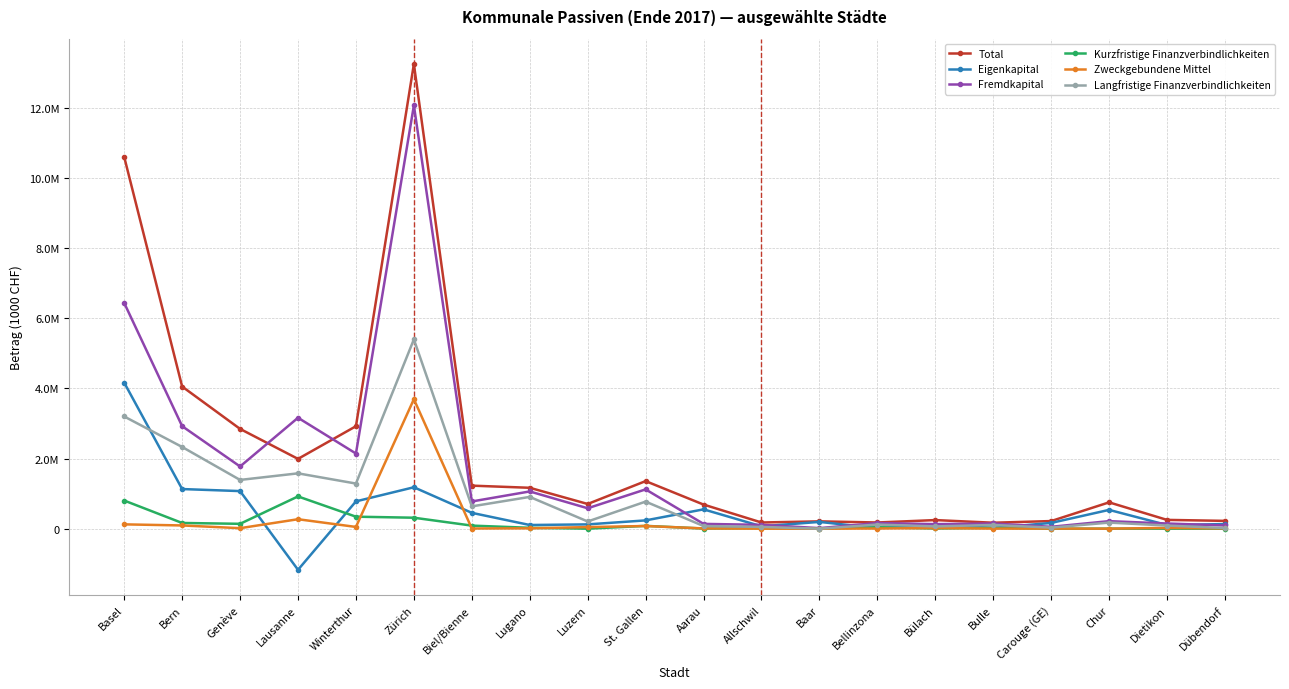

What is the sum of the Zweckgebundene Mittel values at Basel and Bern?

214715